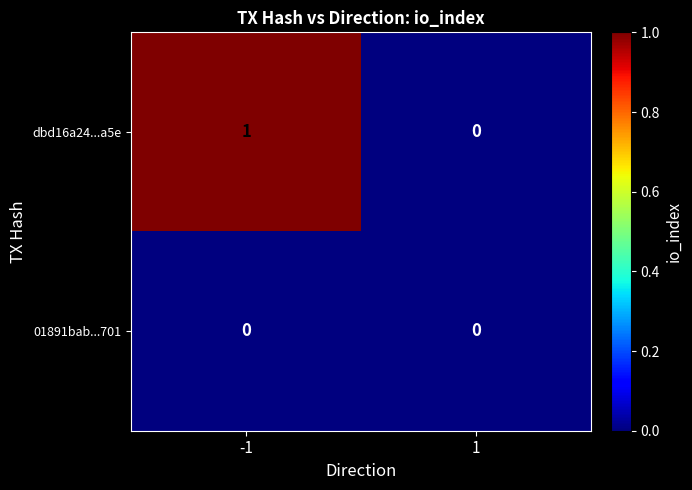

Which label corresponds to the largest value in the chart?

-1